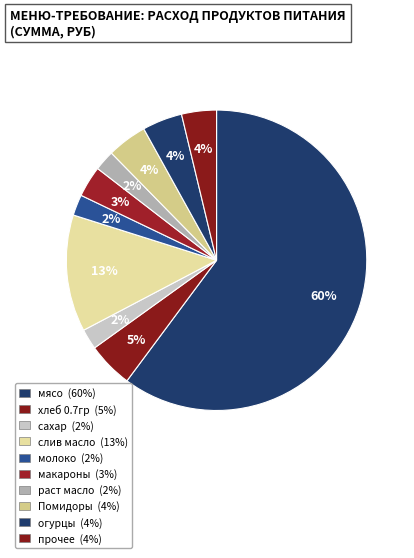

How many segments does this pie chart have?

10